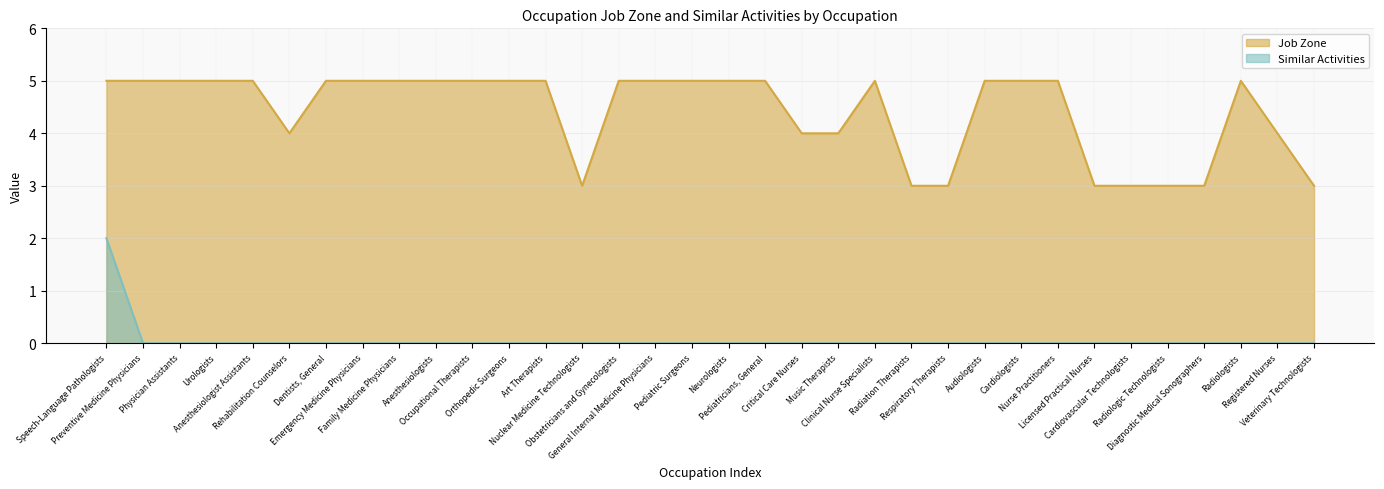

What are all the series names shown in the legend?

Job Zone, Similar Activities